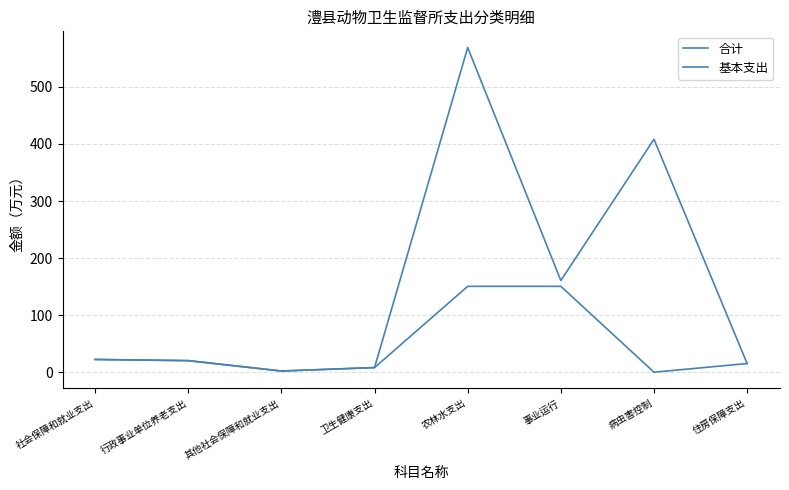

At which category does the chart reach its minimum across all series?

病虫害控制